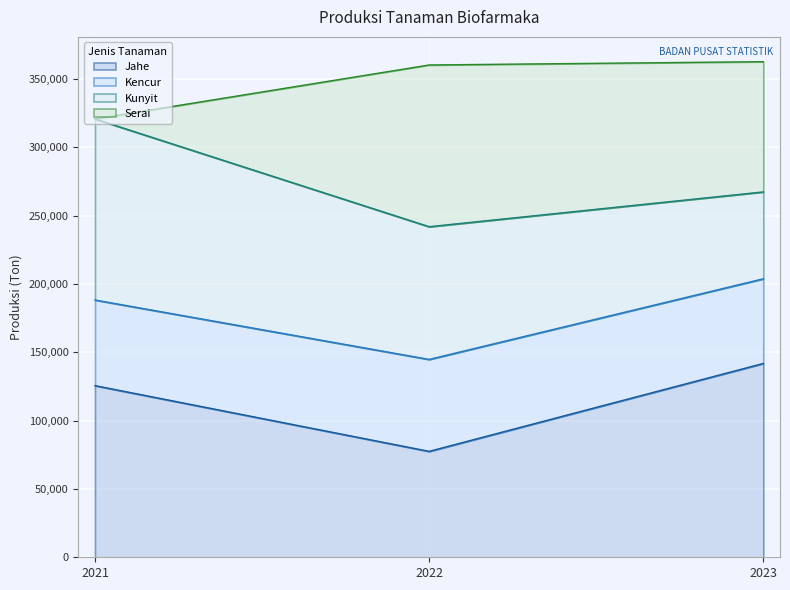

Rank the categories by Jahe value from highest to lowest.

2023, 2021, 2022